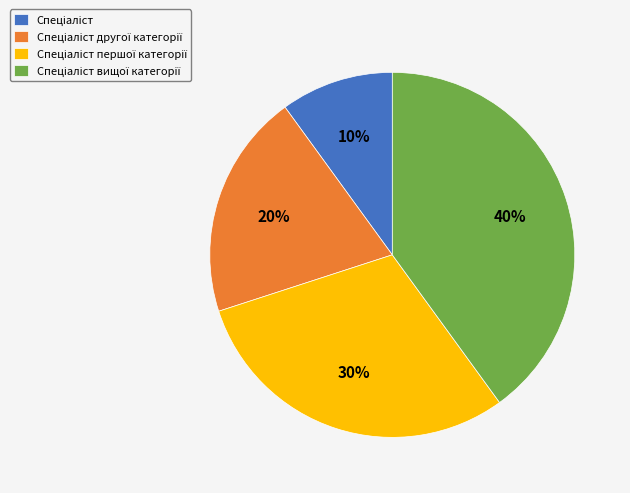

How many segments does this pie chart have?

4